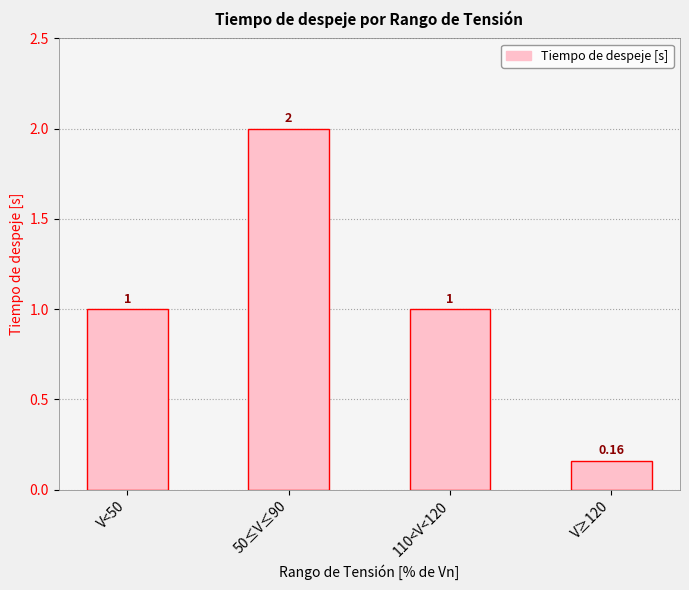

Which has a higher value, 50≤V≤90 or V≥120?

50≤V≤90